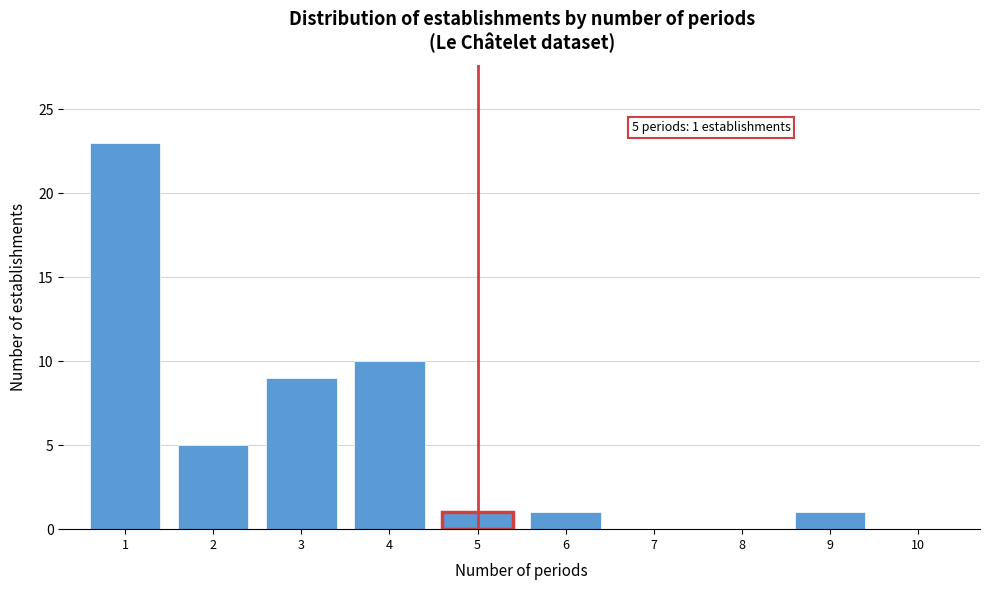

Reading left to right, extract all data points from this chart.

1=23	2=5	3=9	4=10	5=1	6=1	7=0	8=0	9=1	10=0